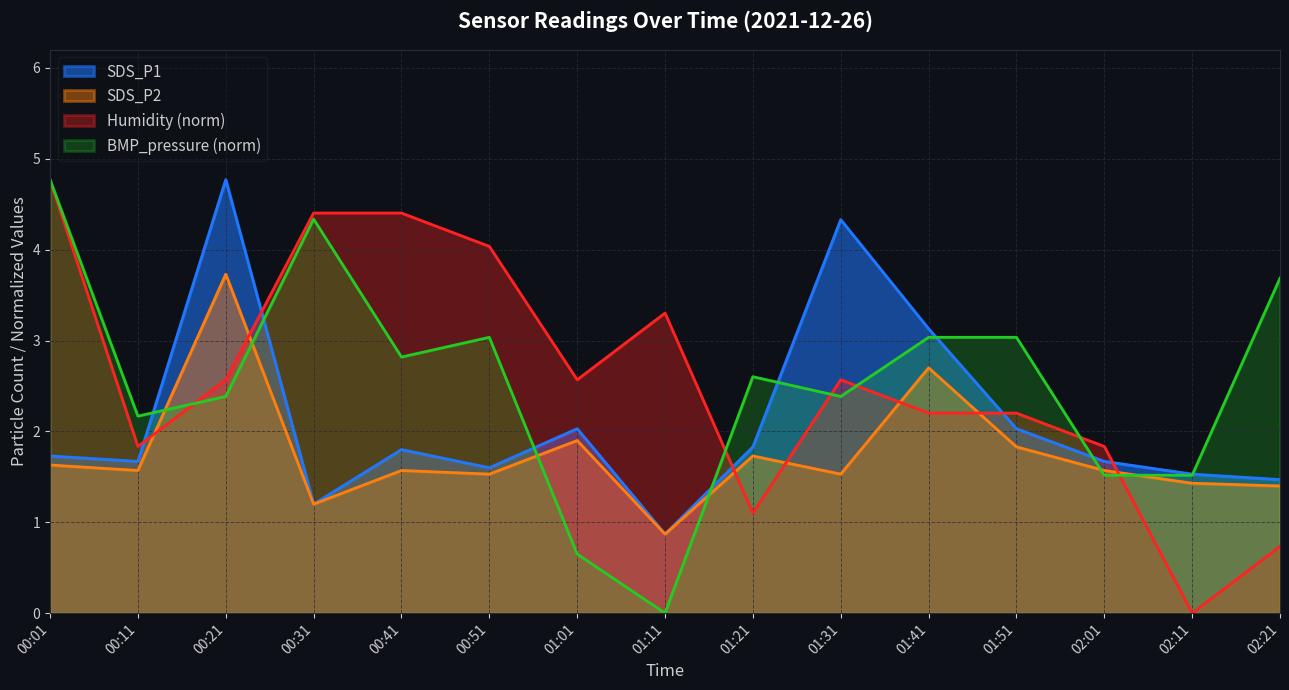

At how many categories does at least one series exceed 1?

15